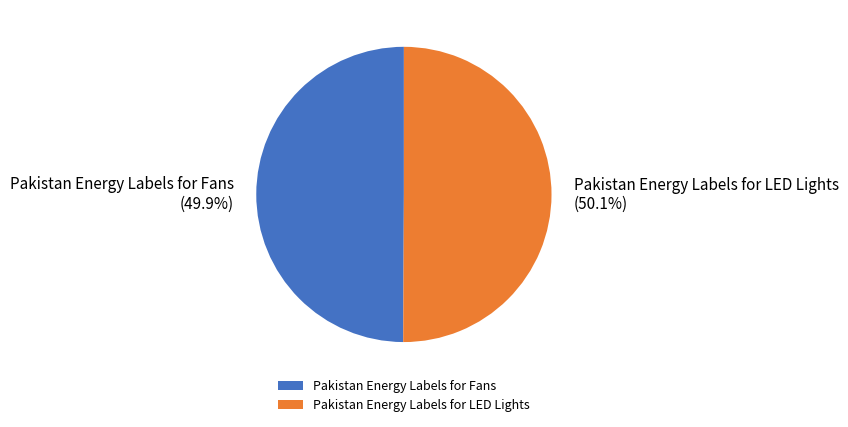

How many segments does this pie chart have?

2